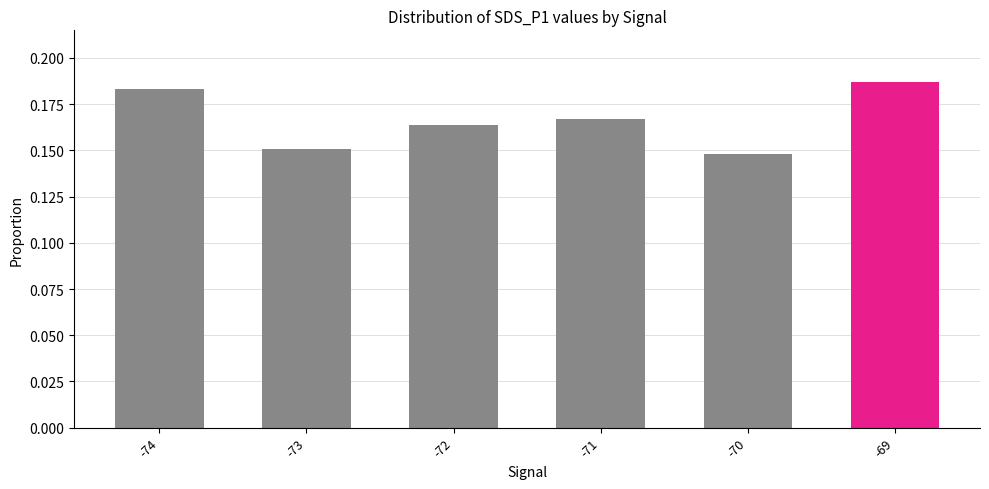

Between -69 and -70, which is larger?

-69